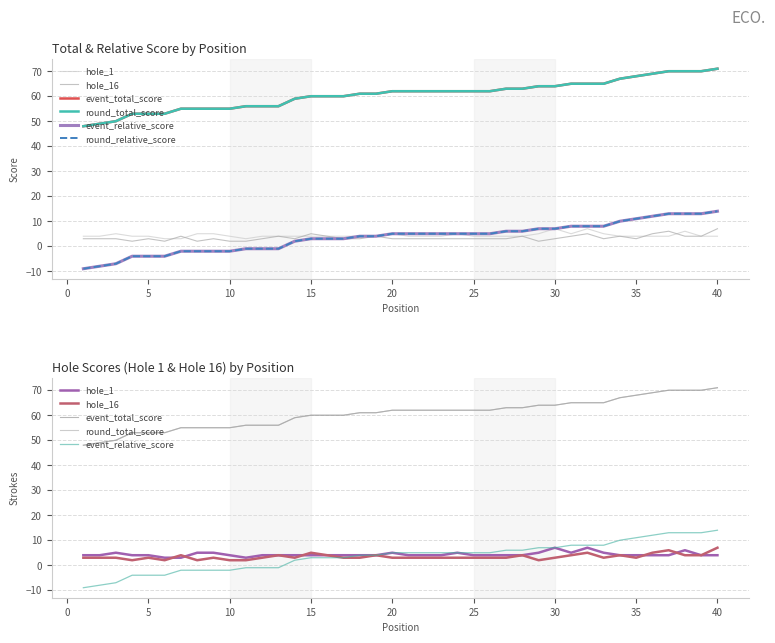

Reading left to right, what are all the values shown in this chart?

hole_1: 4	4	5	4	4	3	3	5	5	4	3	4	4	4	4	4	4	4	4	5	4	4	4	5	4	4	4	4	5	7	5	7	5	4	4	4	4	6	4	4
hole_16: 3	3	3	2	3	2	4	2	3	2	2	3	4	3	5	4	3	3	4	3	3	3	3	3	3	3	3	4	2	3	4	5	3	4	3	5	6	4	4	7
event_total_score: 48	49	50	53	53	53	55	55	55	55	56	56	56	59	60	60	60	61	61	62	62	62	62	62	62	62	63	63	64	64	65	65	65	67	68	69	70	70	70	71
round_total_score: 48	49	50	53	53	53	55	55	55	55	56	56	56	59	60	60	60	61	61	62	62	62	62	62	62	62	63	63	64	64	65	65	65	67	68	69	70	70	70	71
event_relative_score: -9	-8	-7	-4	-4	-4	-2	-2	-2	-2	-1	-1	-1	2	3	3	3	4	4	5	5	5	5	5	5	5	6	6	7	7	8	8	8	10	11	12	13	13	13	14
round_relative_score: -9	-8	-7	-4	-4	-4	-2	-2	-2	-2	-1	-1	-1	2	3	3	3	4	4	5	5	5	5	5	5	5	6	6	7	7	8	8	8	10	11	12	13	13	13	14